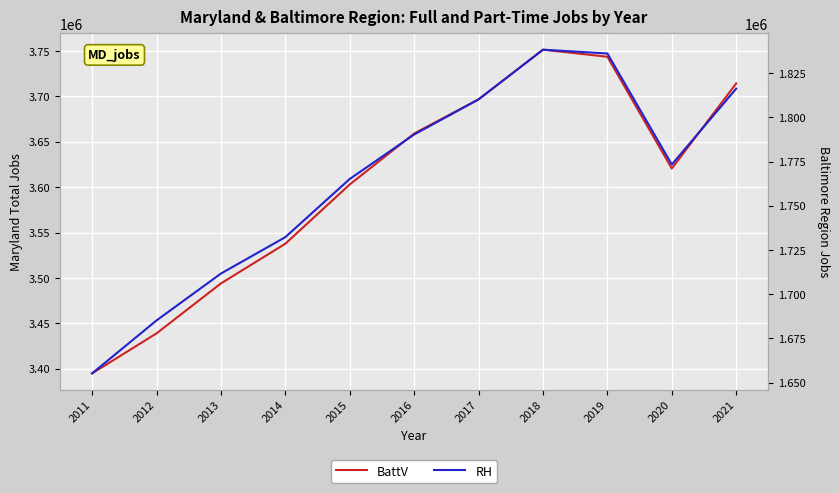

At which category does BattV reach its first local peak?

2018